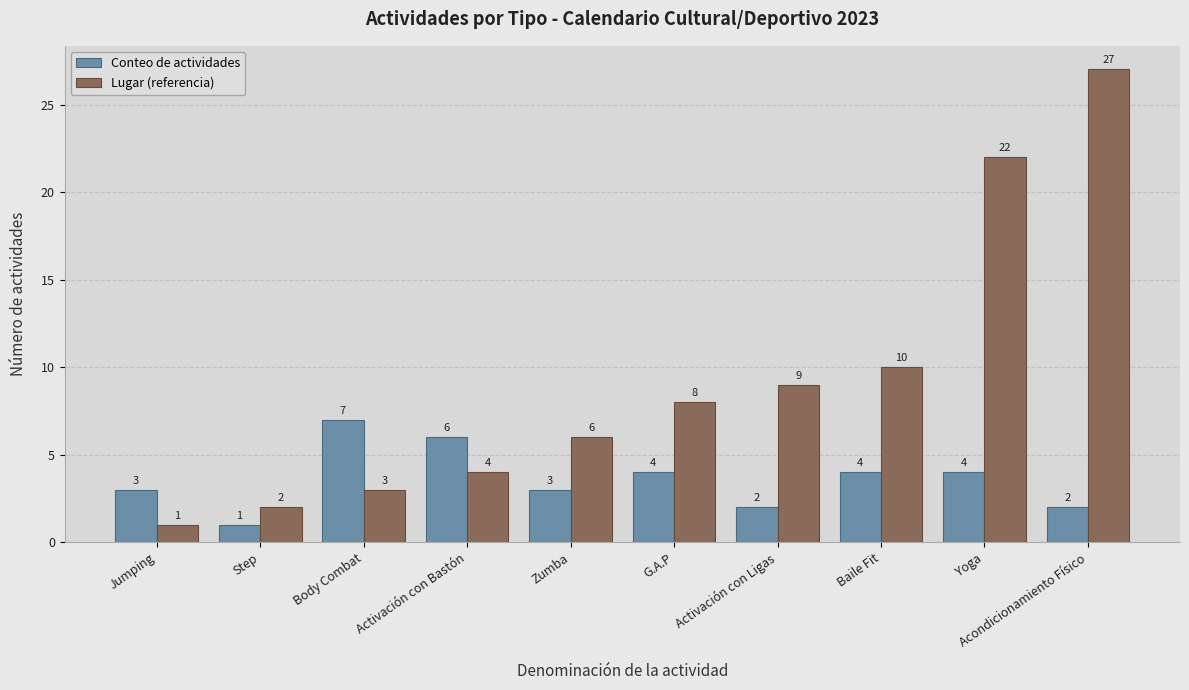

Count the number of data series in this chart.

2